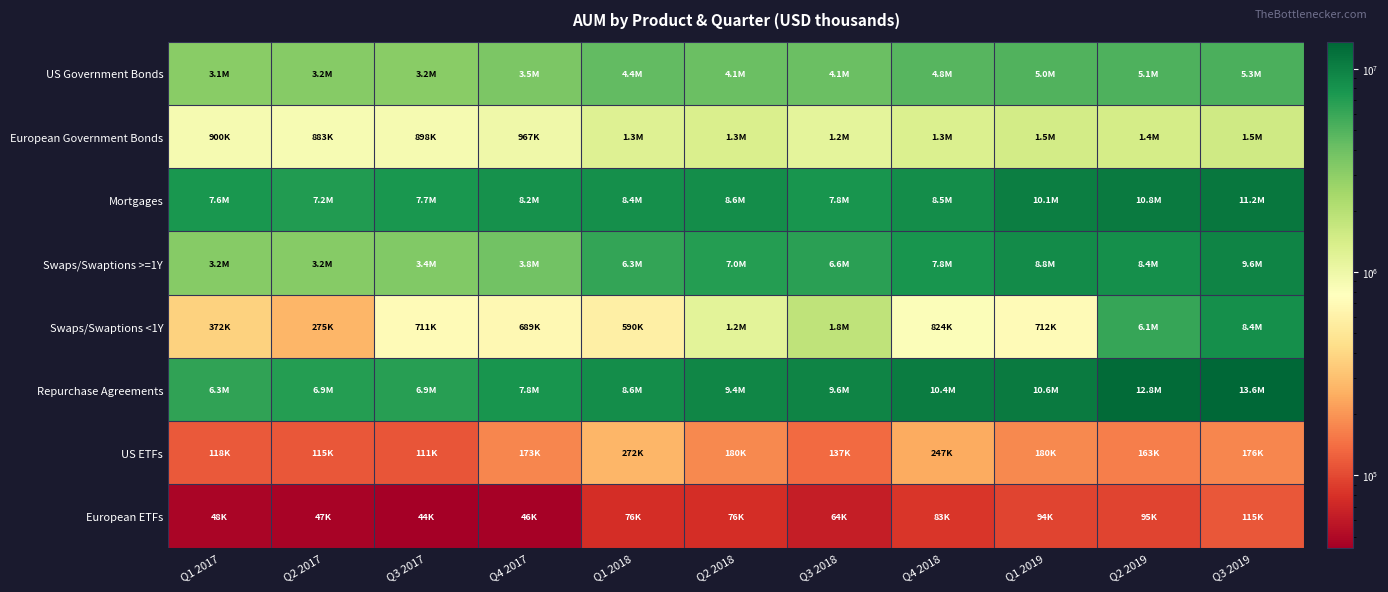

Which series has the largest total across all categories?

Repurchase Agreements